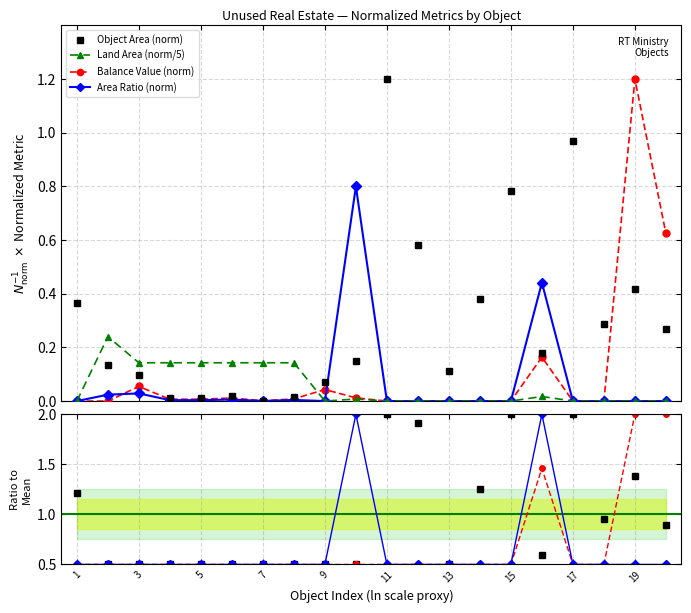

At which label is Balance Value (k) closest to 0?

1